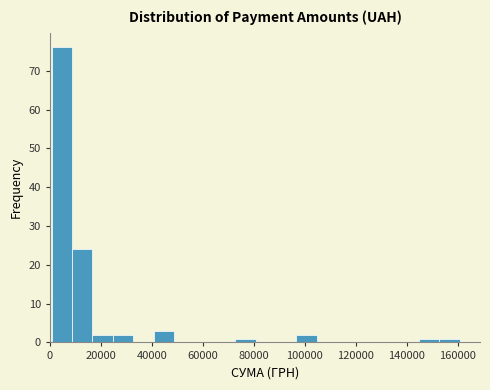

Reading left to right, transcribe this chart: for each bar, give the range it covers on the x-axis and its height. Neither the bar edges nor the heights are printed on the chart, so give them approximately, as read against the axes.

0 to 8000: 76
8000 to 16000: 24
16000 to 24000: 2
24000 to 32000: 2
32000 to 40000: 0
40000 to 48000: 3
48000 to 56000: 0
56000 to 64000: 0
64000 to 72000: 0
72000 to 80000: 1
80000 to 88000: 0
88000 to 96000: 0
96000 to 104000: 2
104000 to 112000: 0
112000 to 120000: 0
120000 to 128000: 0
128000 to 136000: 0
136000 to 144000: 0
144000 to 152000: 1
152000 to 160000: 1